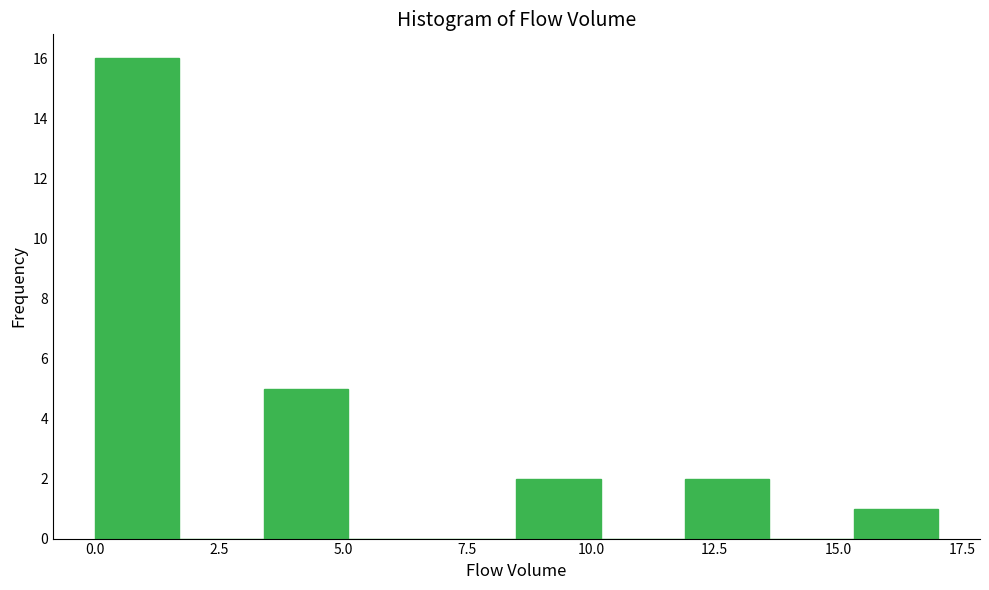

Read against the x-axis, roughly where is the centre of the tallest bar?

1.0